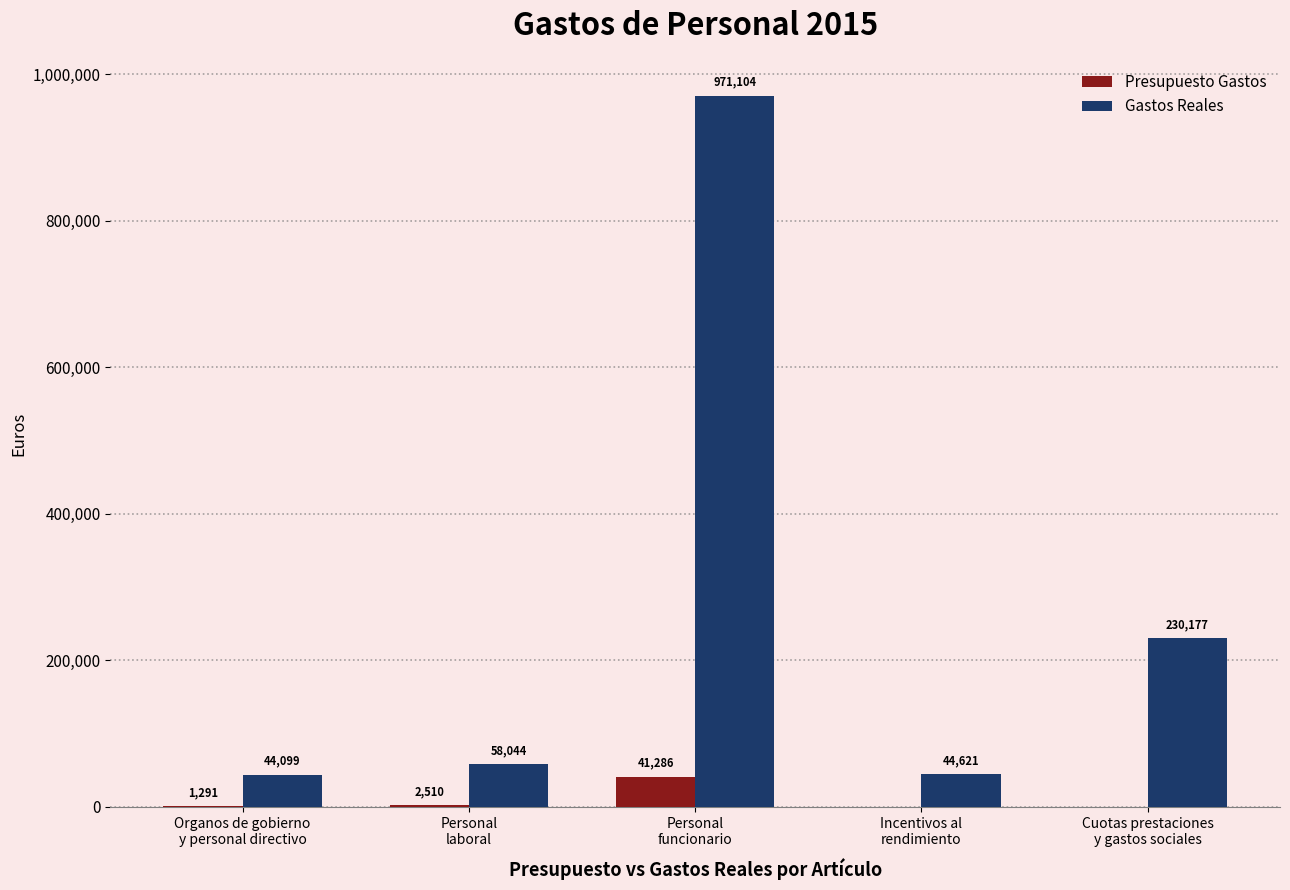

Which series has the largest total across all categories?

Gastos Reales